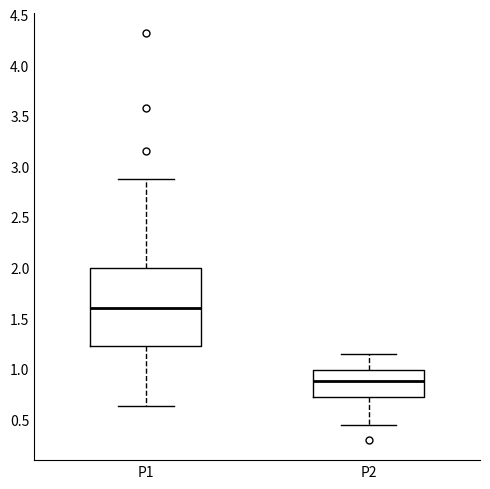

Reading left to right, transcribe this box plot: for each box, give where its median line is, the range the box spans, and where its two whiskers end, as read against the y-axis. The values are not printed on the chart, so give them approximately, as read against the axis.

P1: median 1.60, box 1.25 to 2.00, whiskers 0.65 to 2.90
P2: median 0.90, box 0.70 to 1.00, whiskers 0.45 to 1.15